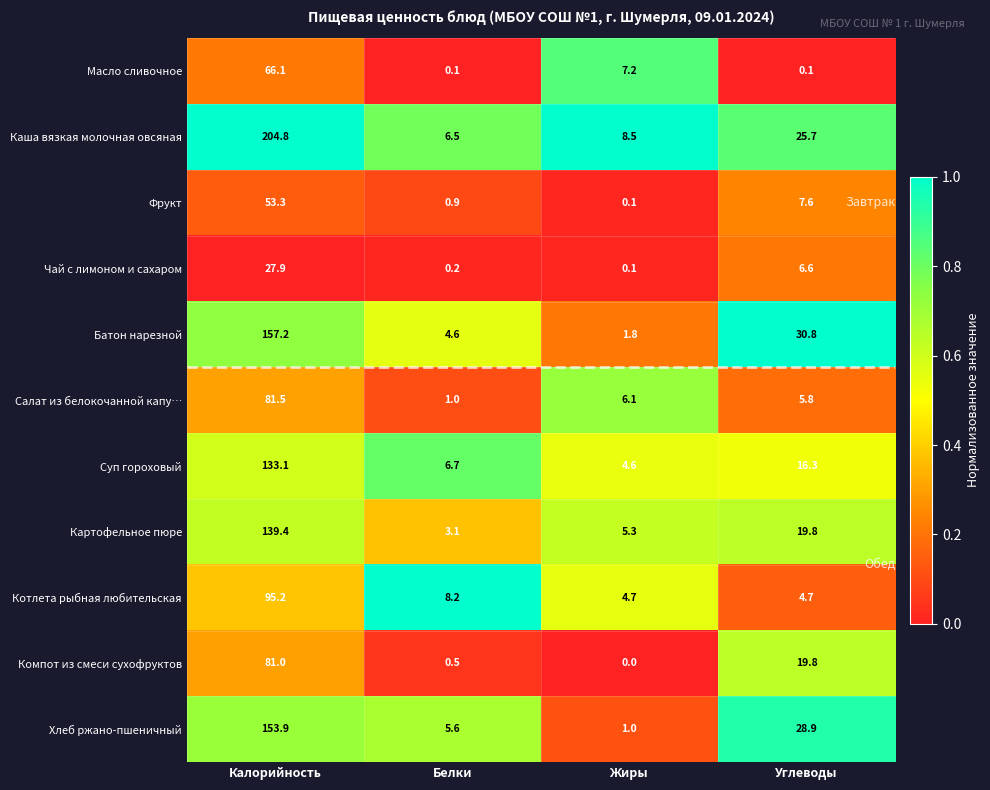

What is the difference between the maximum and minimum values in the Масло сливочное series?

66.0